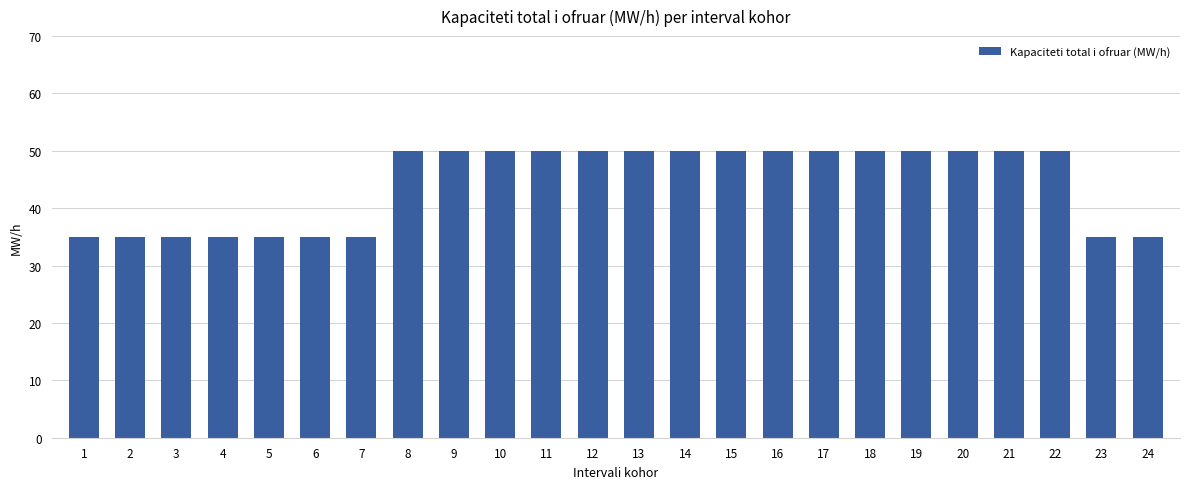

What is the maximum value shown in the chart?

50